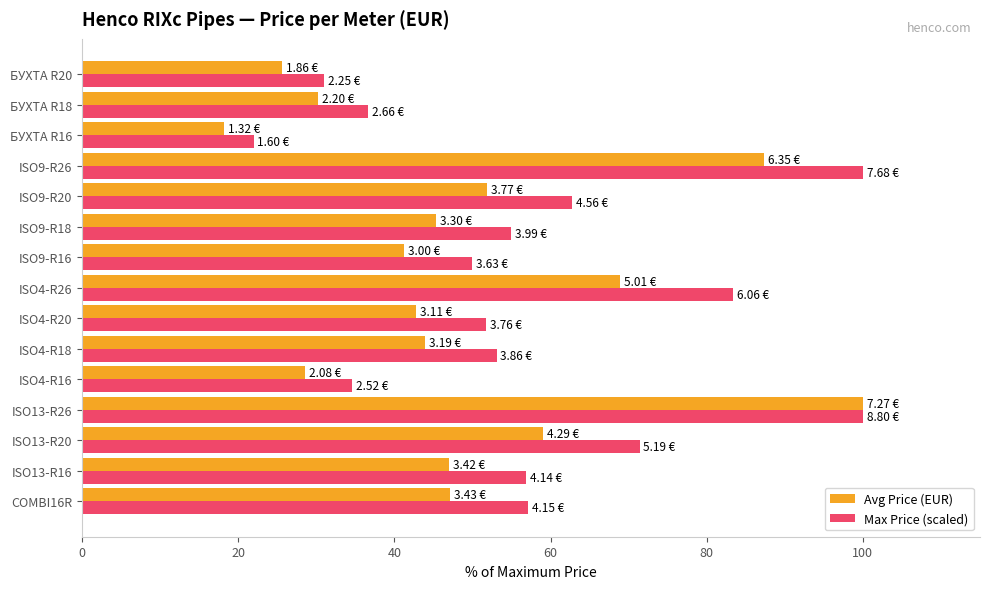

What is the spread (max minus min) of values at ISO4-R16?

6.0